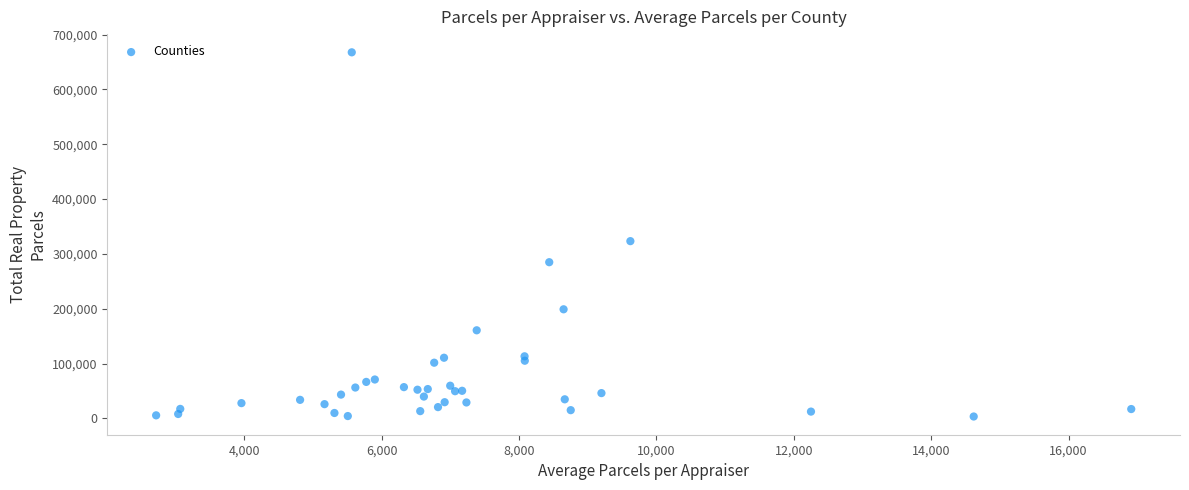

What Y value in the scatter plot is closest to 335495?

323229